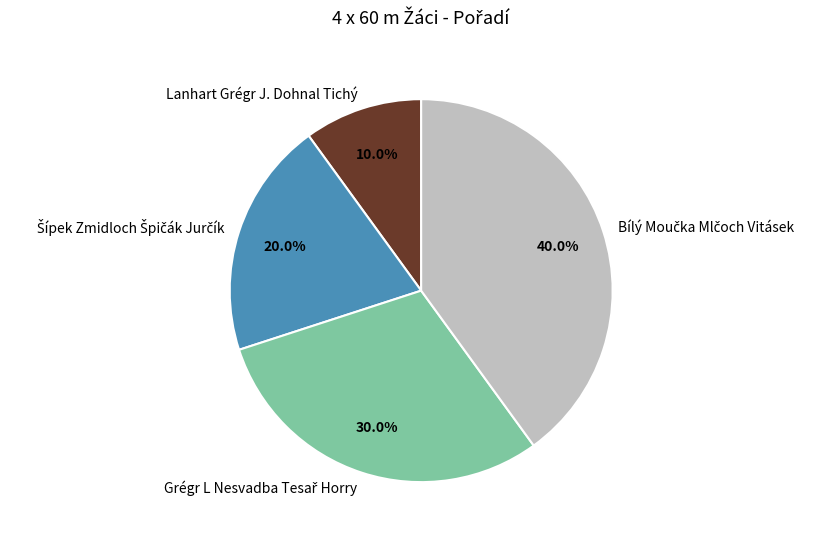

Is there a majority slice in this chart?

No